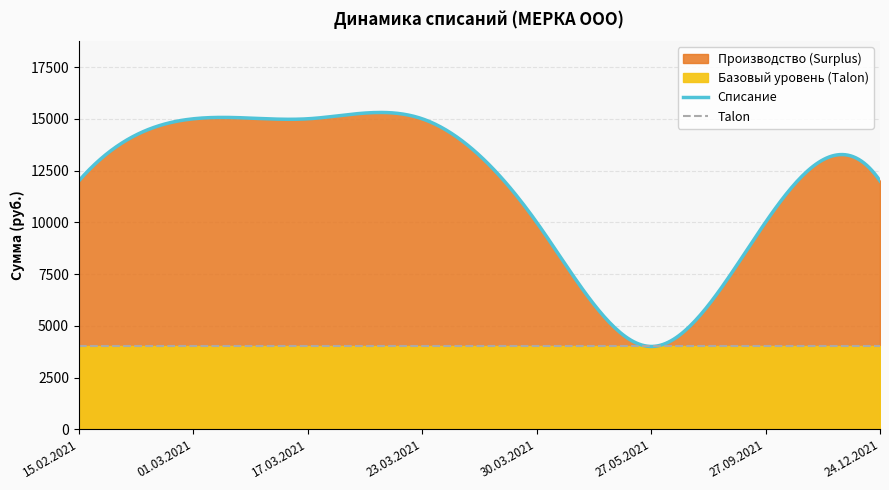

What is the minimum value shown in the chart?

4000